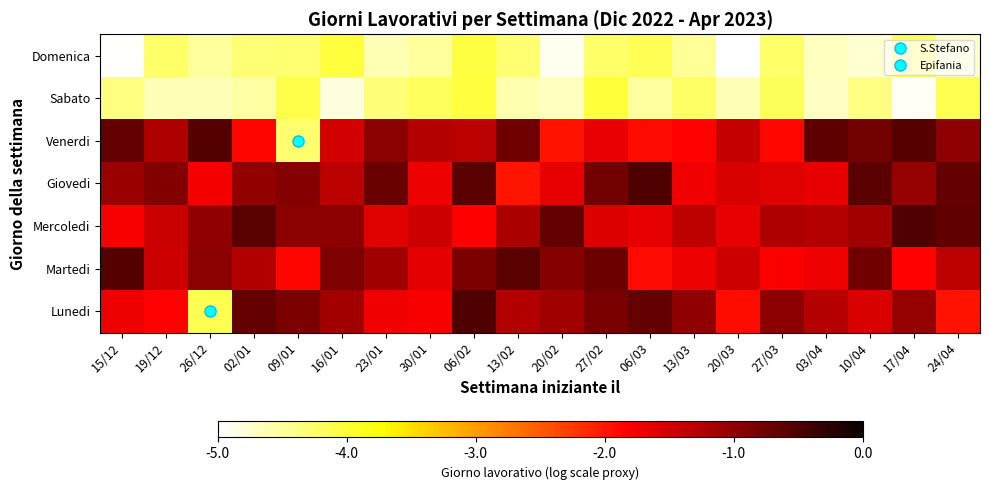

Reading left to right, list all the values displayed in this chart.

Domenica: 15/12=-5.0	19/12=-4.3	26/12=-4.5	02/01=-4.3	09/01=-4.3	16/01=-4.0	23/01=-4.6	30/01=-4.5	06/02=-4.1	13/02=-4.3	20/02=-4.9	27/02=-4.2	06/03=-4.1	13/03=-4.5	20/03=-5.0	27/03=-4.2	03/04=-4.7	10/04=-4.8	17/04=-4.2	24/04=-4.7
Sabato: 15/12=-4.4	19/12=-4.6	26/12=-4.6	02/01=-4.5	09/01=-4.1	16/01=-4.8	23/01=-4.3	30/01=-4.2	06/02=-4.0	13/02=-4.6	20/02=-4.7	27/02=-4.0	06/03=-4.5	13/03=-4.2	20/03=-4.6	27/03=-4.2	03/04=-4.7	10/04=-4.4	17/04=-4.9	24/04=-4.1
Venerdi: 15/12=-0.7	19/12=-1.2	26/12=-0.6	02/01=-1.9	09/01=-4.3	16/01=-1.5	23/01=-1.0	30/01=-1.3	06/02=-1.3	13/02=-0.8	20/02=-2.0	27/02=-1.7	06/03=-1.9	13/03=-1.8	20/03=-1.4	27/03=-1.9	03/04=-0.6	10/04=-0.8	17/04=-0.6	24/04=-1.0
Giovedi: 15/12=-1.1	19/12=-0.9	26/12=-1.7	02/01=-1.0	09/01=-0.9	16/01=-1.3	23/01=-0.7	30/01=-1.7	06/02=-0.6	13/02=-2.0	20/02=-1.7	27/02=-0.8	06/03=-0.5	13/03=-1.7	20/03=-1.6	27/03=-1.6	03/04=-1.7	10/04=-0.6	17/04=-1.0	24/04=-0.7
Mercoledi: 15/12=-1.8	19/12=-1.4	26/12=-1.0	02/01=-0.6	09/01=-1.0	16/01=-1.0	23/01=-1.6	30/01=-1.5	06/02=-1.8	13/02=-1.2	20/02=-0.7	27/02=-1.6	06/03=-1.6	13/03=-1.3	20/03=-1.7	27/03=-1.2	03/04=-1.3	10/04=-1.1	17/04=-0.5	24/04=-0.7
Martedi: 15/12=-0.5	19/12=-1.5	26/12=-1.0	02/01=-1.3	09/01=-1.9	16/01=-0.9	23/01=-1.1	30/01=-1.6	06/02=-0.8	13/02=-0.6	20/02=-0.9	27/02=-0.7	06/03=-1.9	13/03=-1.7	20/03=-1.5	27/03=-1.8	03/04=-1.7	10/04=-0.8	17/04=-1.8	24/04=-1.3
Lunedi: 15/12=-1.7	19/12=-1.8	26/12=-4.1	02/01=-0.7	09/01=-0.8	16/01=-1.1	23/01=-1.7	30/01=-1.8	06/02=-0.5	13/02=-1.3	20/02=-1.1	27/02=-0.8	06/03=-0.7	13/03=-1.0	20/03=-1.9	27/03=-1.0	03/04=-1.3	10/04=-1.6	17/04=-1.0	24/04=-2.0